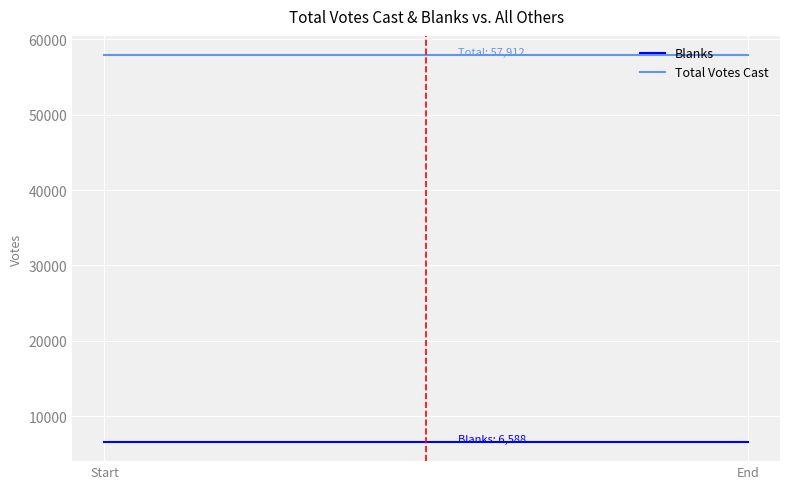

At which category is the sum across all series the highest?

Start